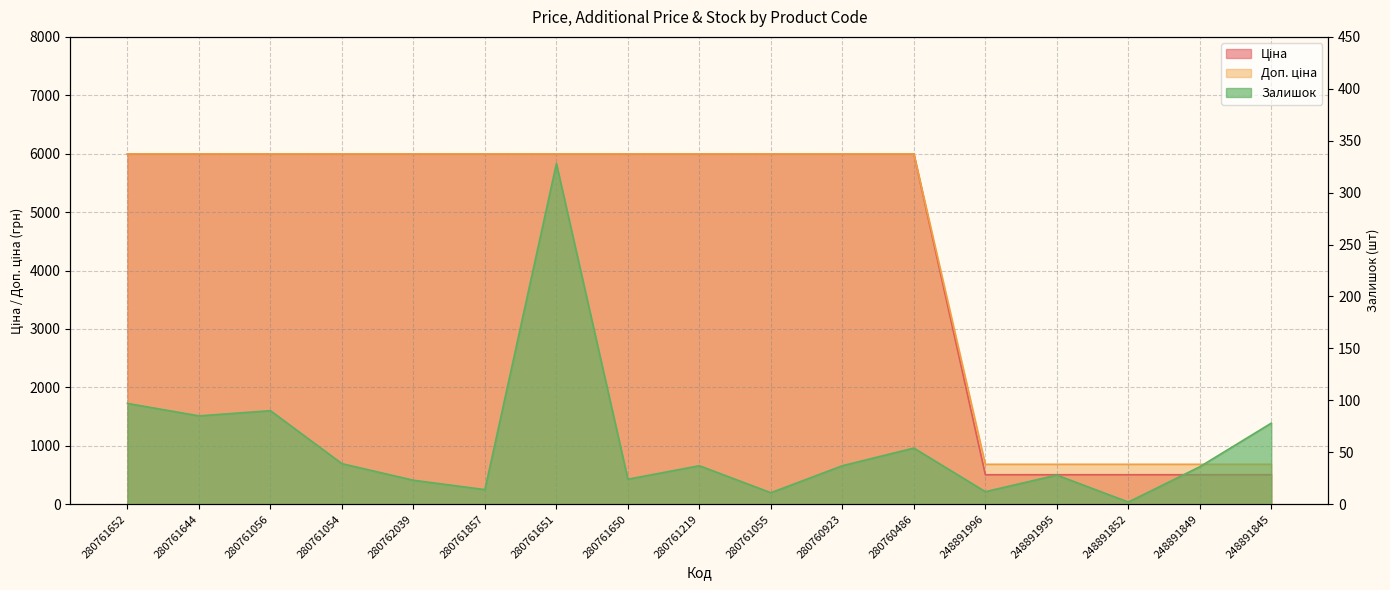

How many data points does each series have?

17